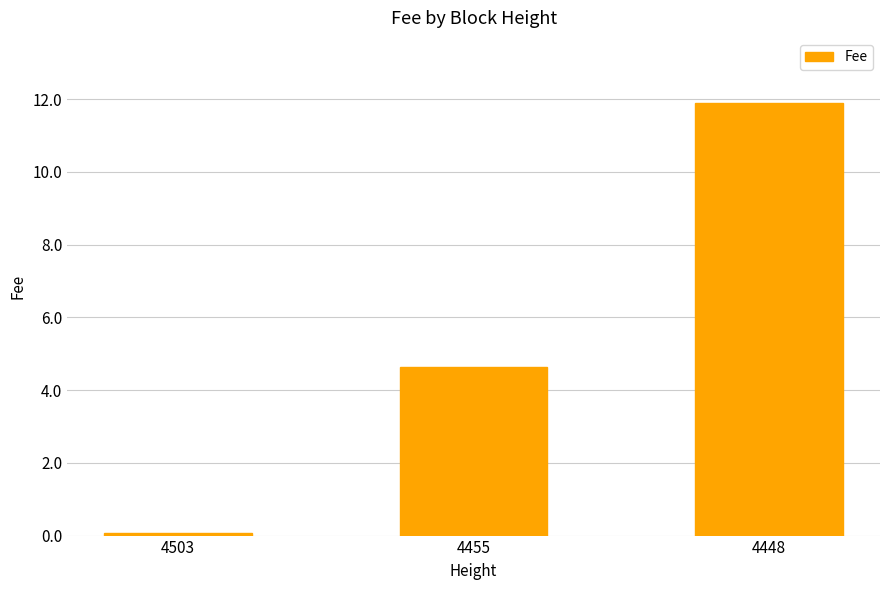

What is the value of the 1st bar from the left?

0.1